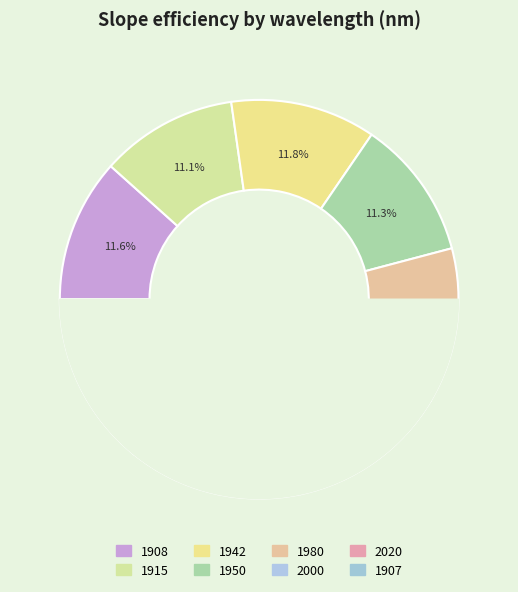

Is it true that 1908 is 18% of the pie?

False